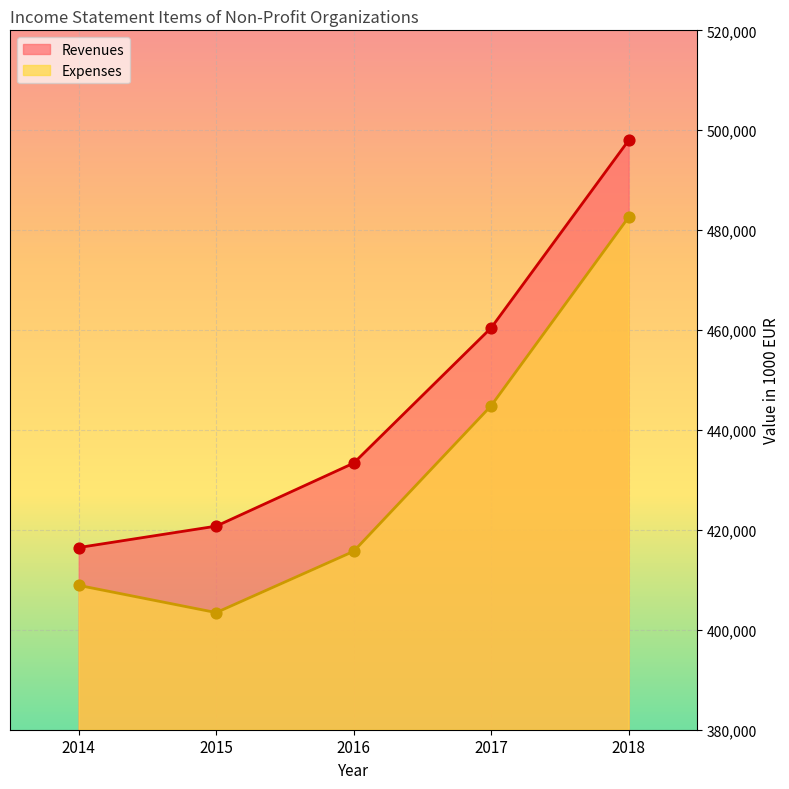

Is the value of Expenses at 2015 greater than the value of Revenues at 2014?

No